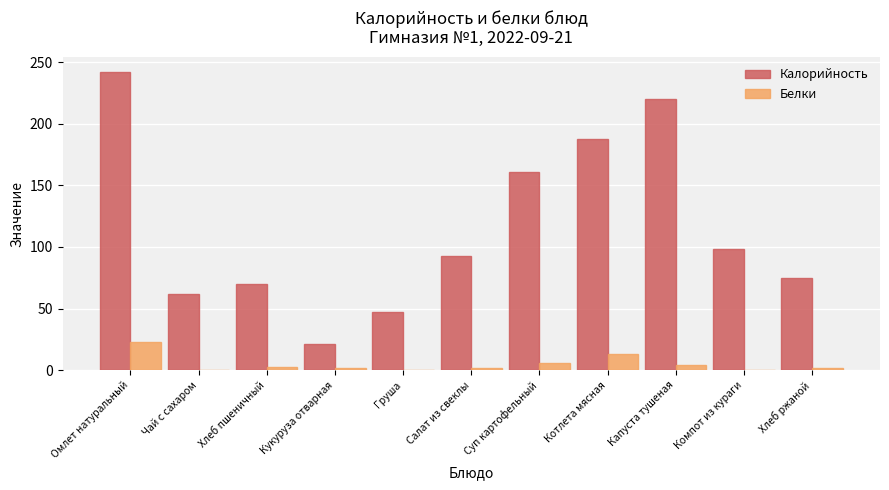

Which series changed the most between Суп картофельный and Компот из кураги?

Калорийность